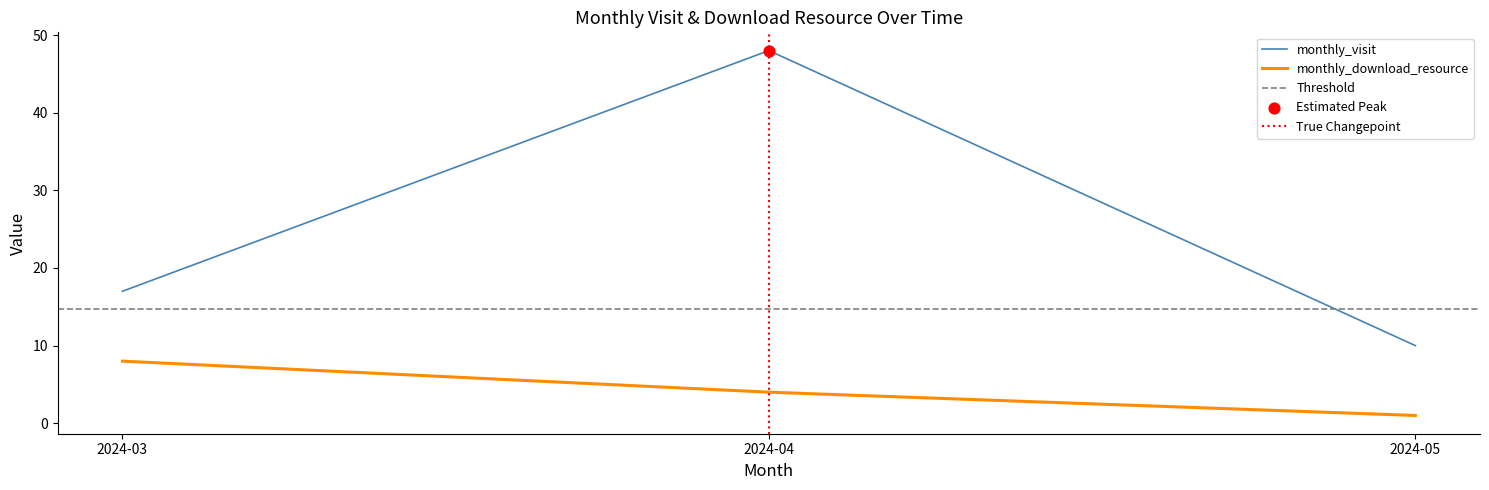

What is the total value across all series at 2024-05?

11